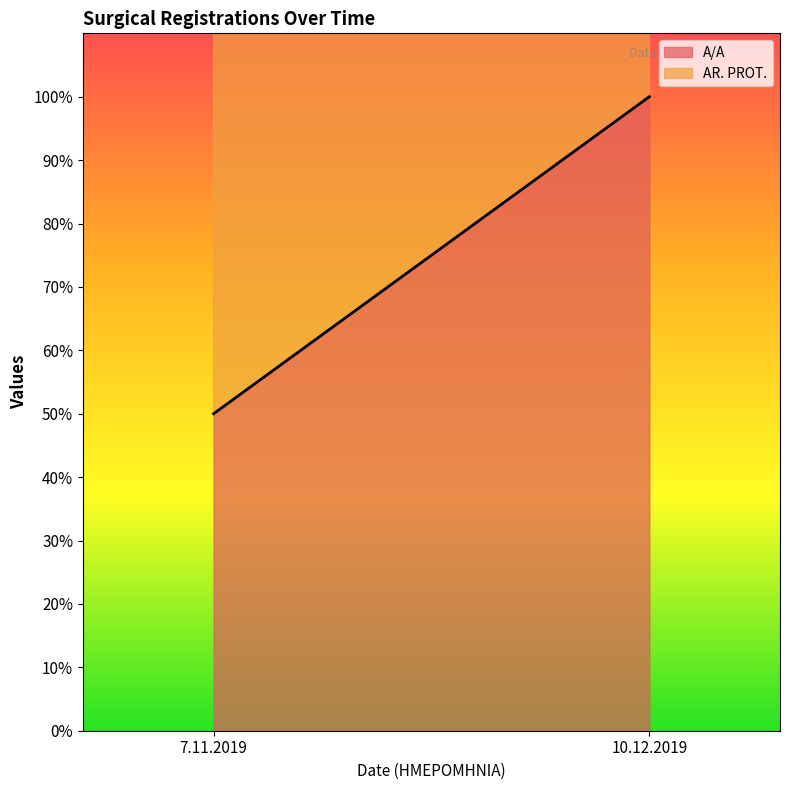

List the series in order of their peak value, lowest first.

A/A line, AR. PROT. line